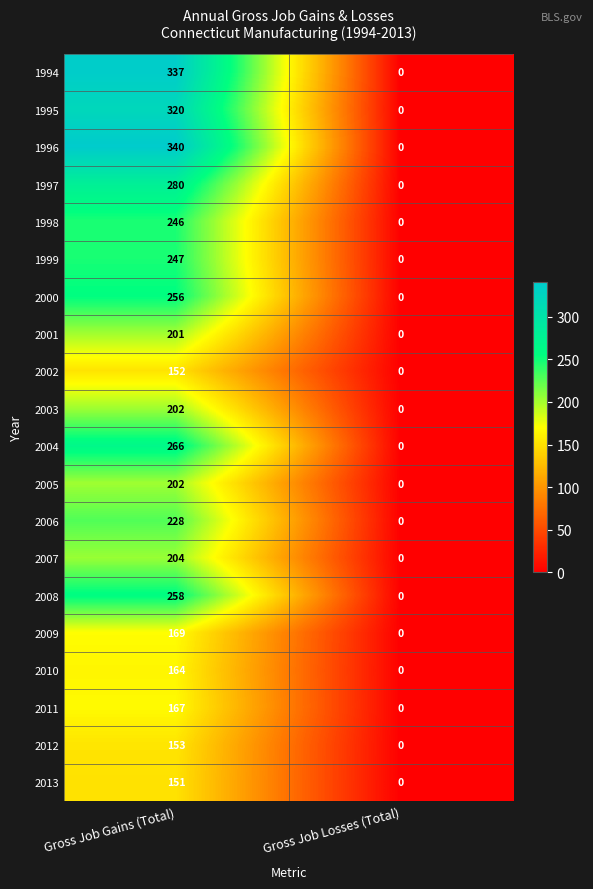

Rank the categories by 2011 value from lowest to highest.

Gross Job Losses (Total), Gross Job Gains (Total)